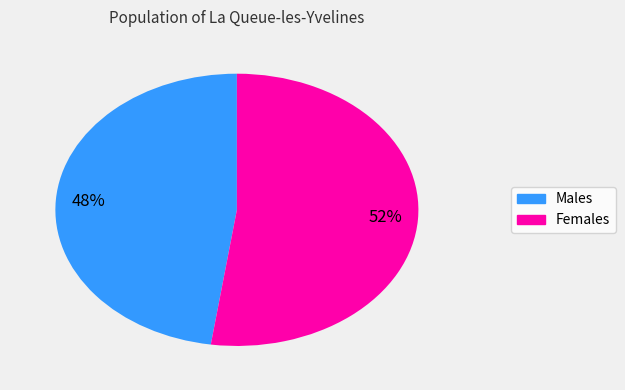

Does any single category account for the majority?

Yes